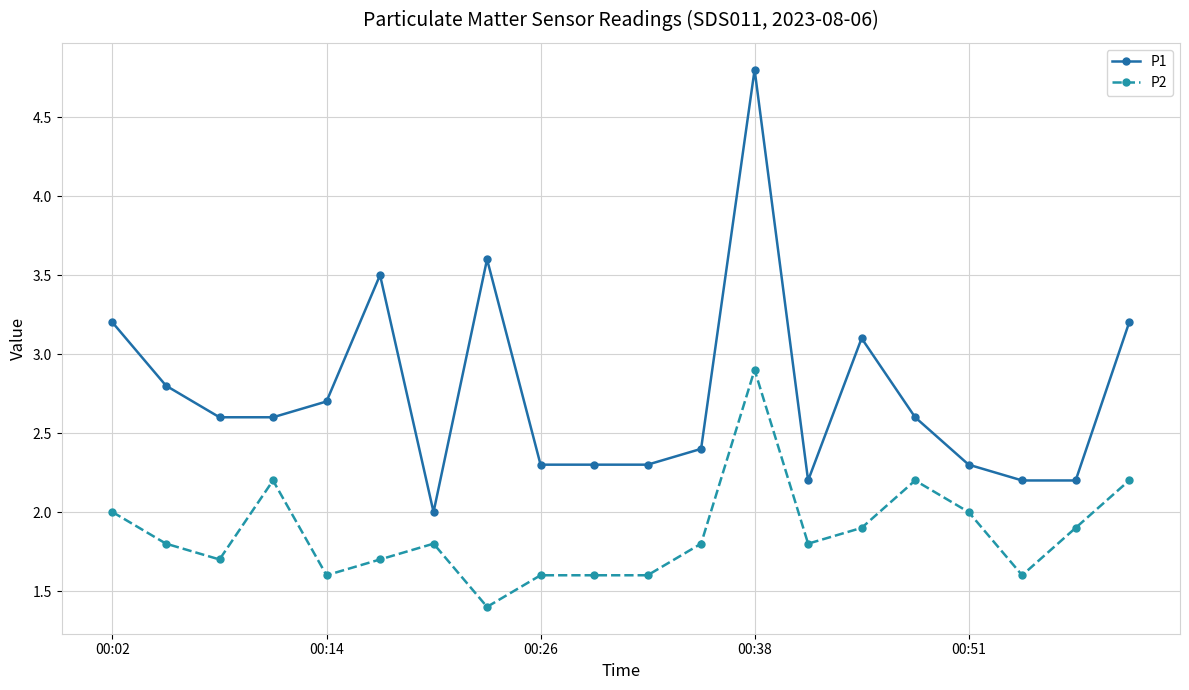

What is the value of the P2 point at the 20th from the left?

2.2